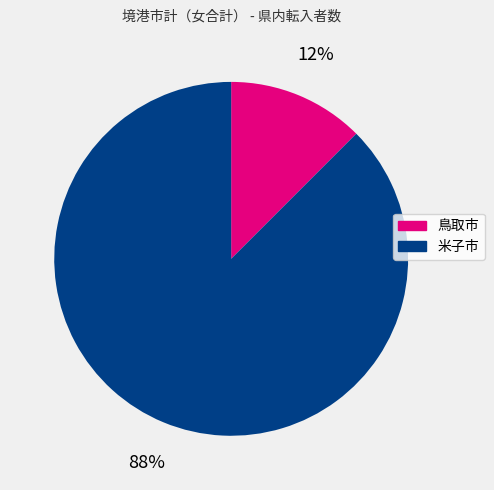

True or false: 鳥取市 accounts for 24% of the total.

False